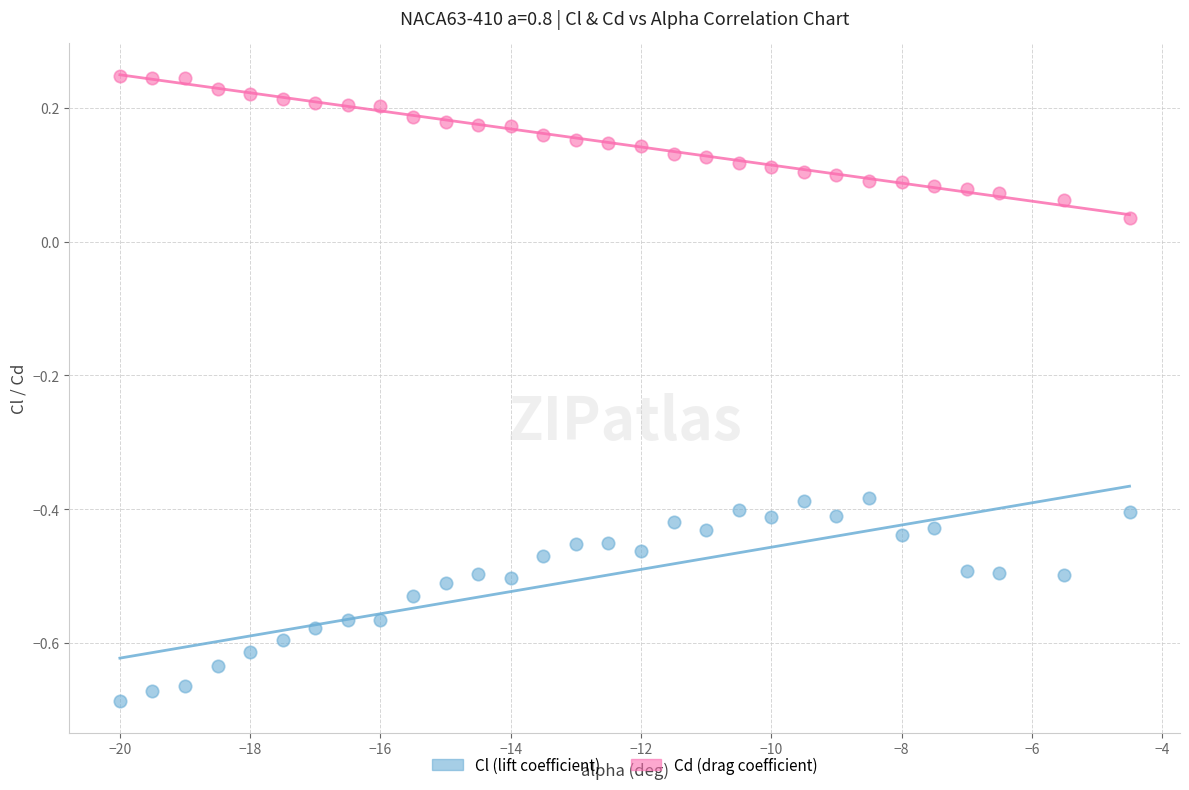

Which series reaches the minimum Y coordinate?

Cl (lift coefficient)